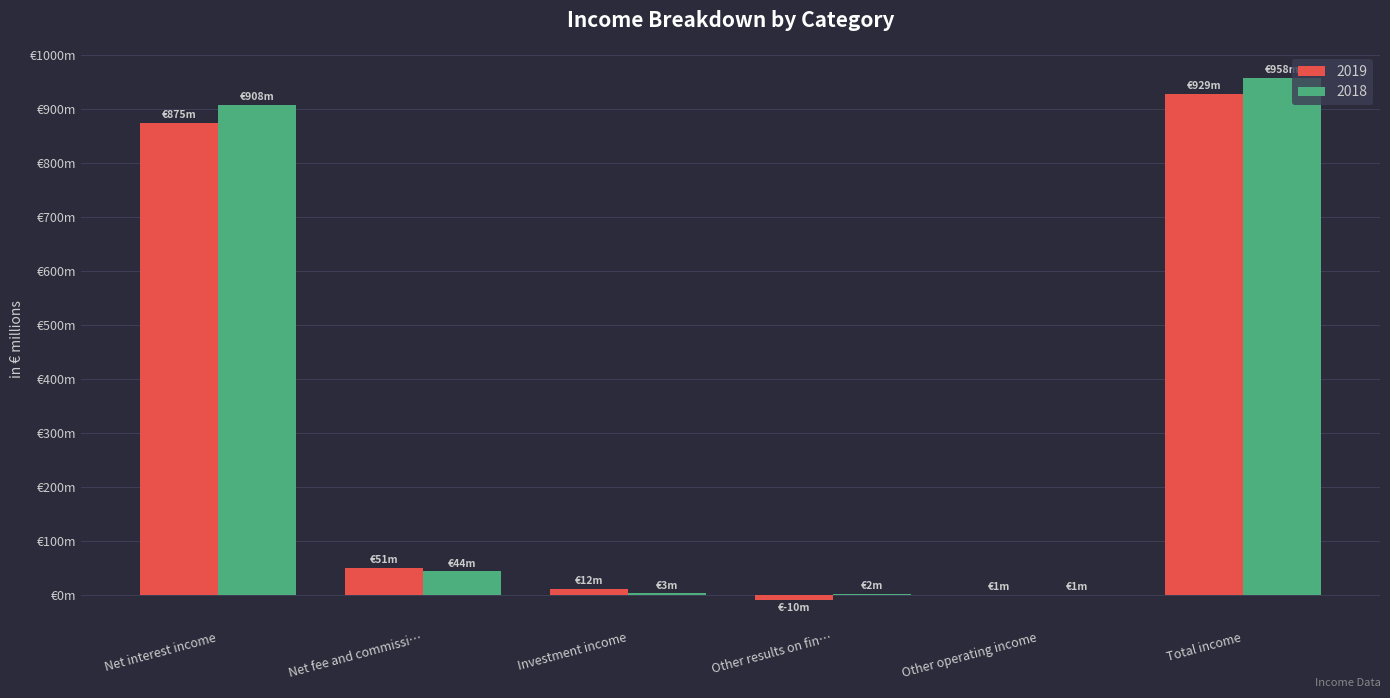

Are the bars horizontal?

No